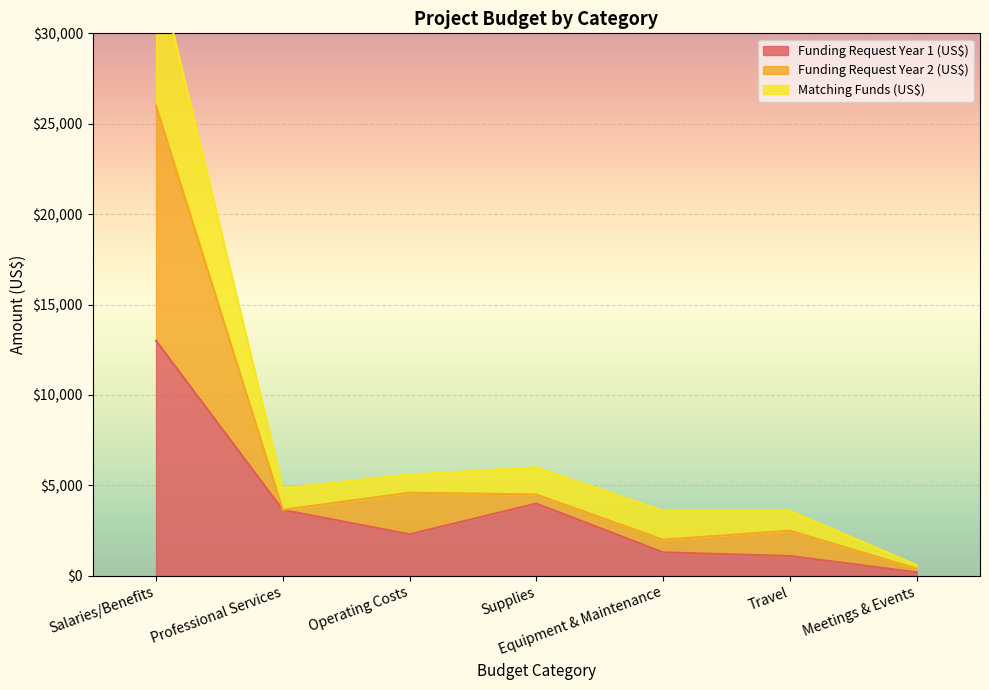

Which label corresponds to the largest value in the chart?

Salaries/Benefits